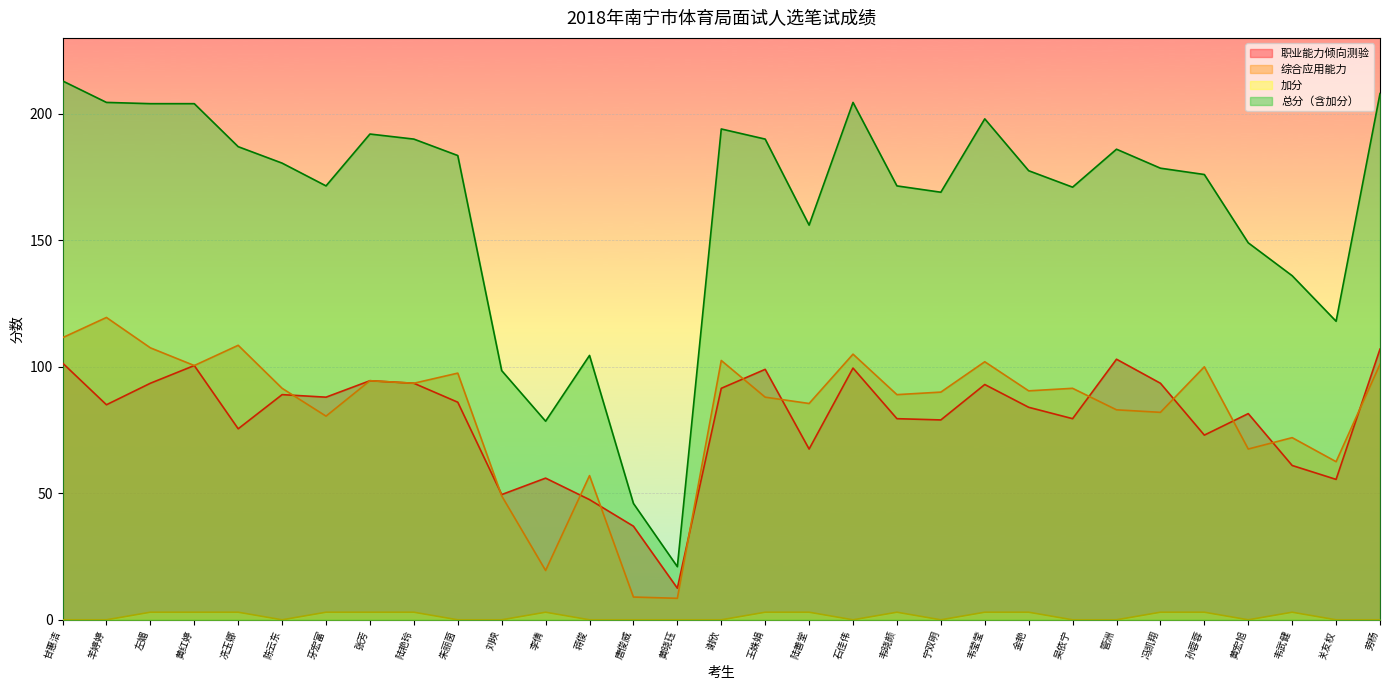

True or false: 加分 has more than 2 points higher than both neighbors.

True